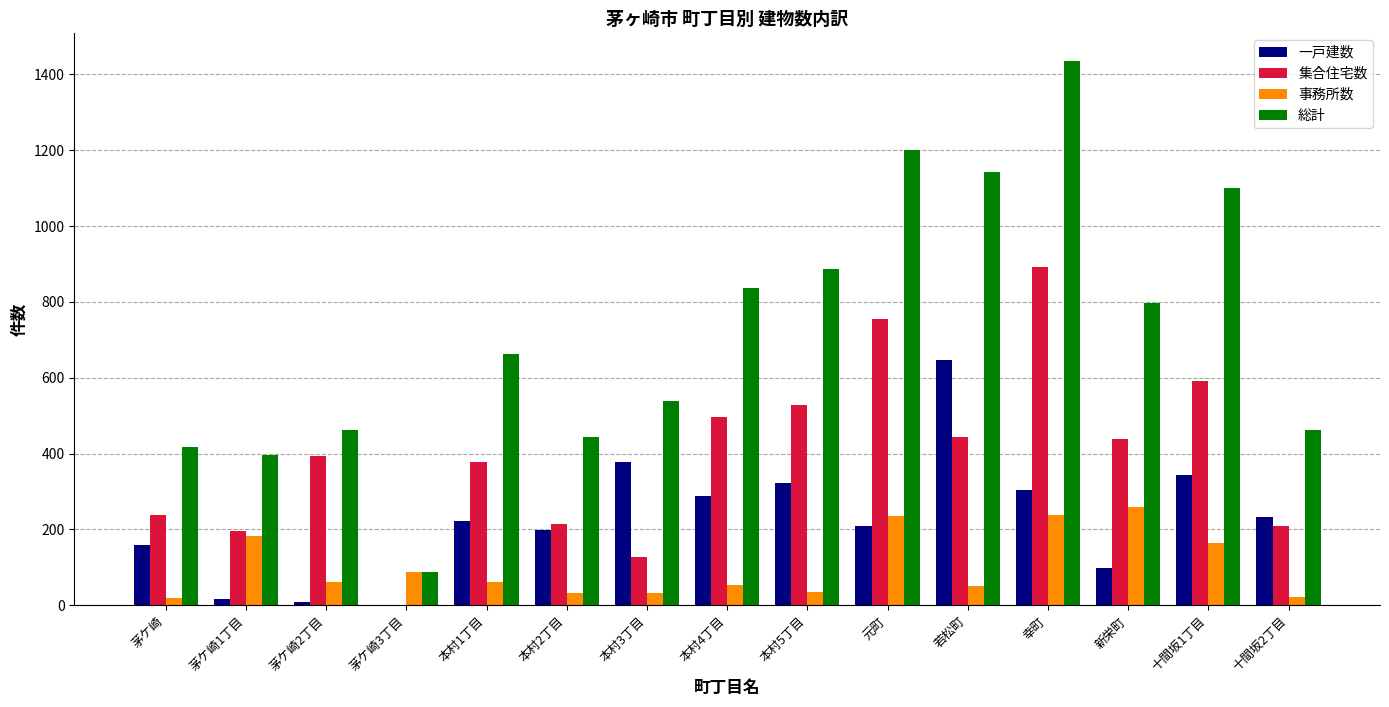

What is the greatest value displayed?

1436